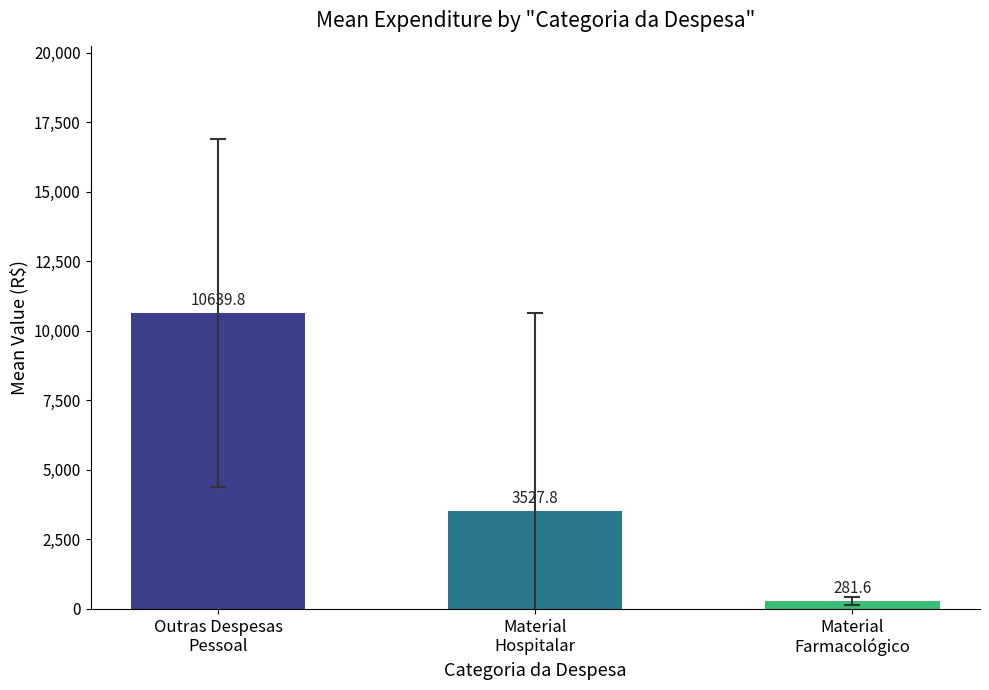

List the labels in order of value, smallest first.

Material
Farmacológico, Material
Hospitalar, Outras Despesas
Pessoal